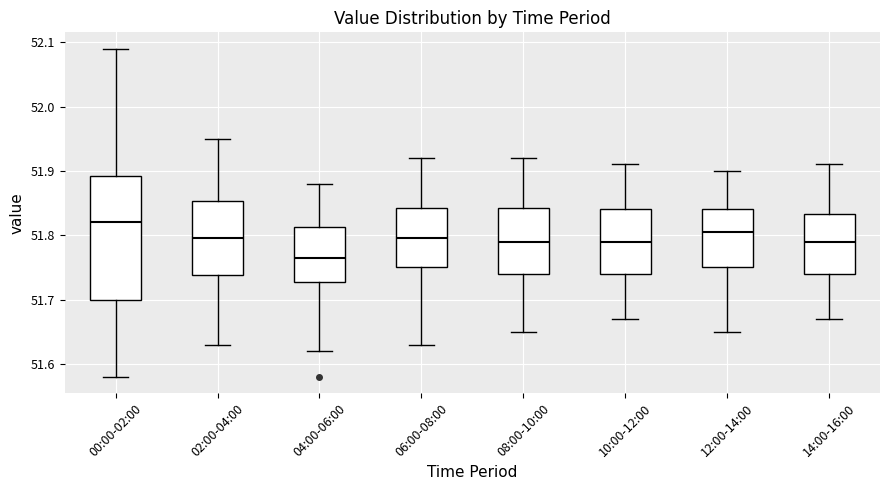

Reading left to right, transcribe this box plot: for each box, give where its median line is, the range the box spans, and where its two whiskers end, as read against the y-axis. The values are not printed on the chart, so give them approximately, as read against the axis.

00:00-02:00: median 51.82, box 51.70 to 51.89, whiskers 51.58 to 52.09
02:00-04:00: median 51.80, box 51.74 to 51.85, whiskers 51.63 to 51.95
04:00-06:00: median 51.77, box 51.73 to 51.81, whiskers 51.62 to 51.88
06:00-08:00: median 51.80, box 51.75 to 51.84, whiskers 51.63 to 51.92
08:00-10:00: median 51.79, box 51.74 to 51.84, whiskers 51.65 to 51.92
10:00-12:00: median 51.79, box 51.74 to 51.84, whiskers 51.67 to 51.91
12:00-14:00: median 51.81, box 51.75 to 51.84, whiskers 51.65 to 51.90
14:00-16:00: median 51.79, box 51.74 to 51.83, whiskers 51.67 to 51.91